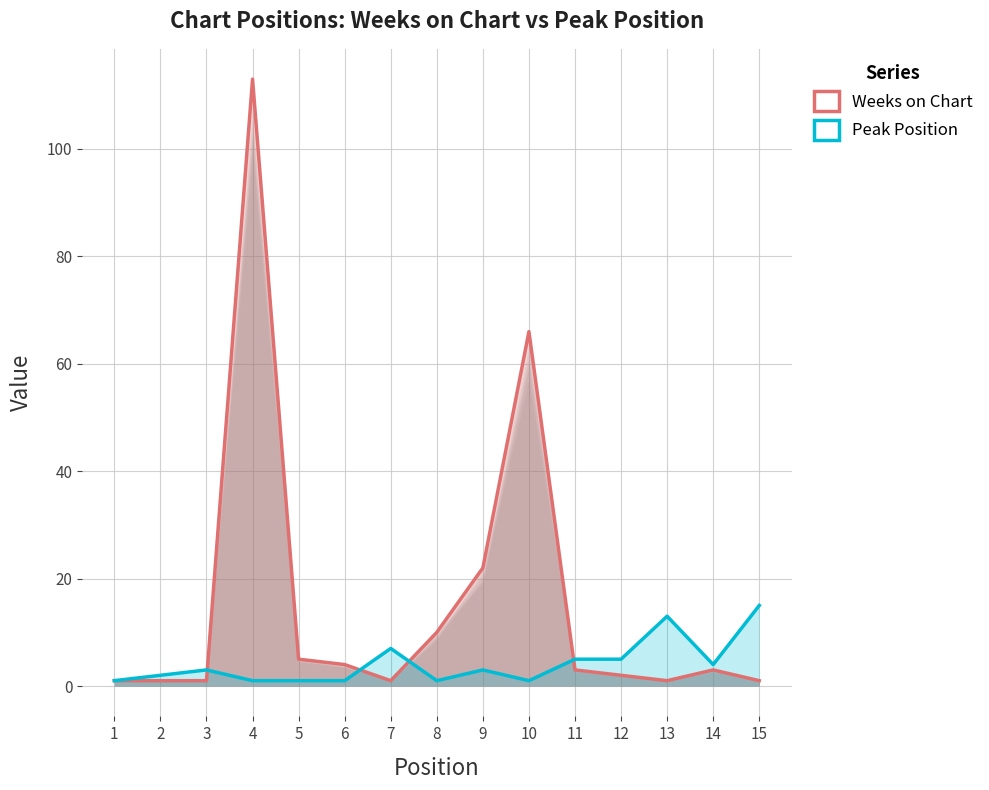

How many data points in Peak Position are above 3?

6